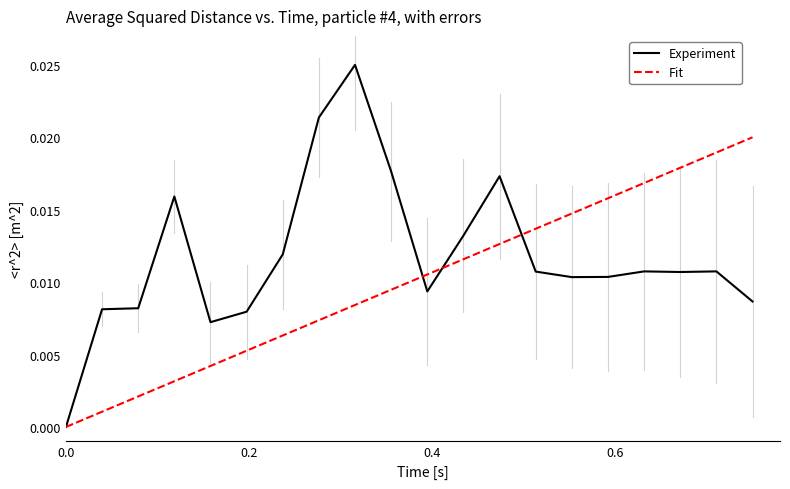

Which series has the largest total across all categories?

Experiment